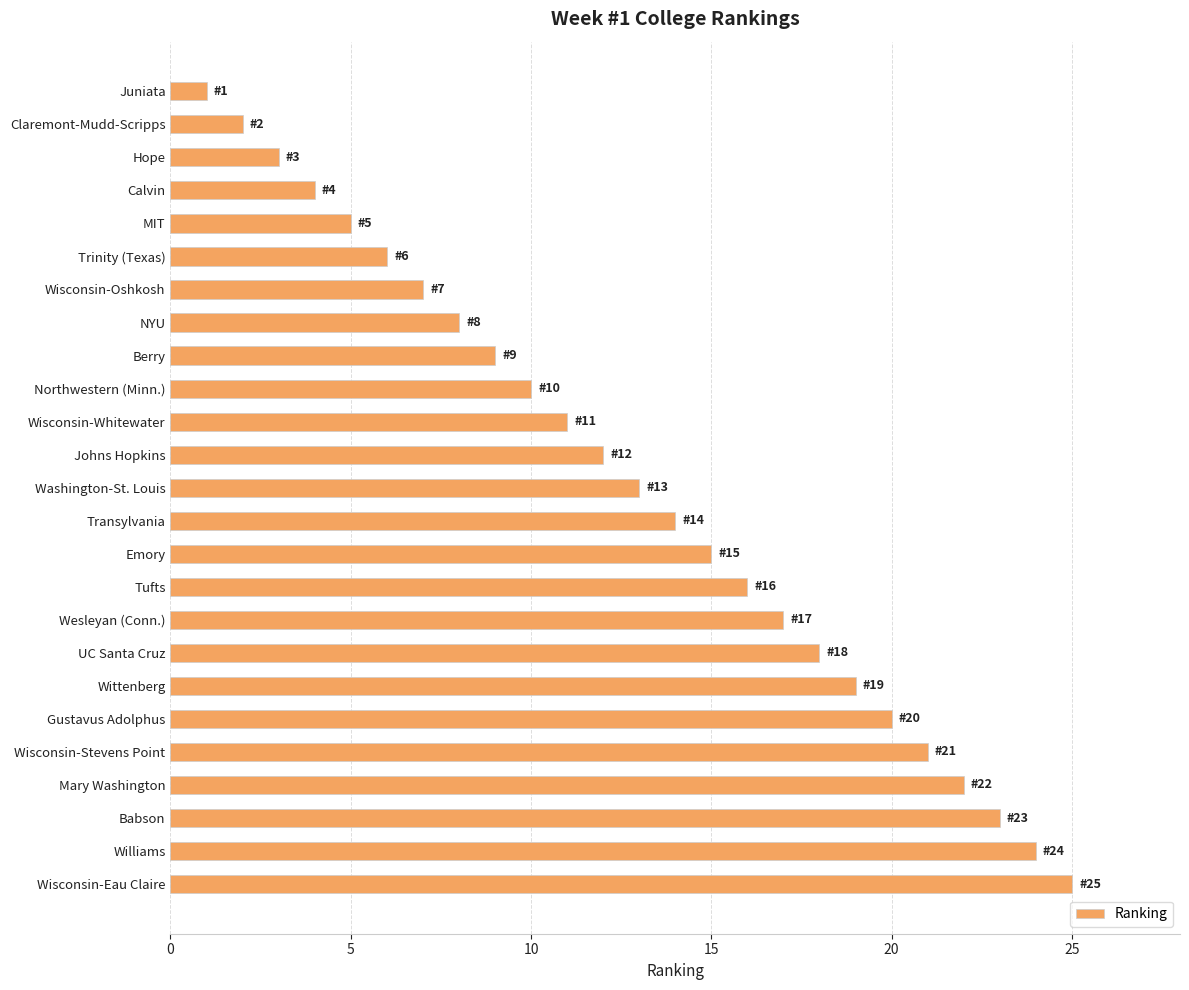

What is the approximate value at Wisconsin-Whitewater?

11